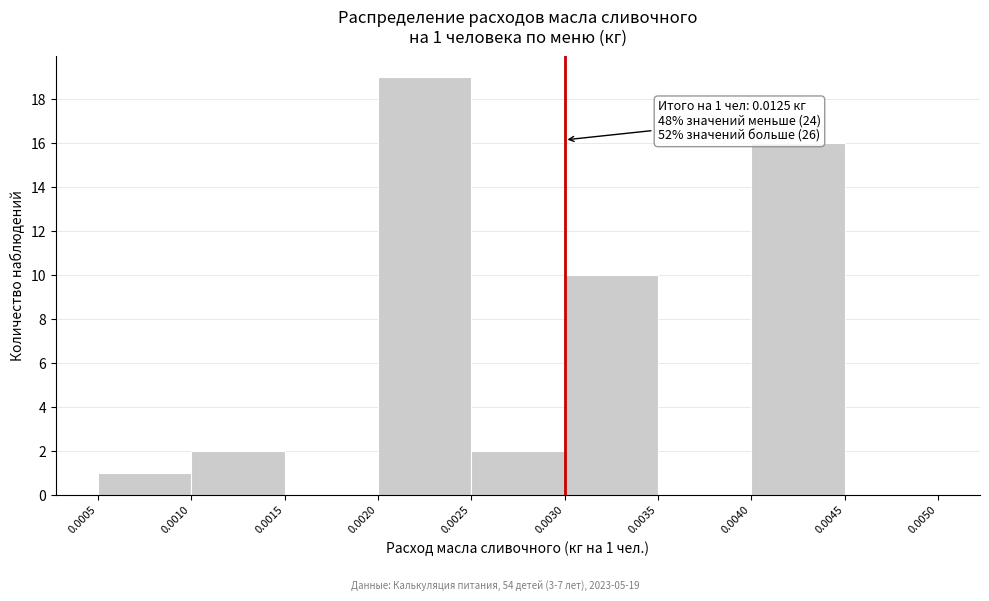

Which range on the x-axis has the tallest bar?

0.0020 to 0.0025